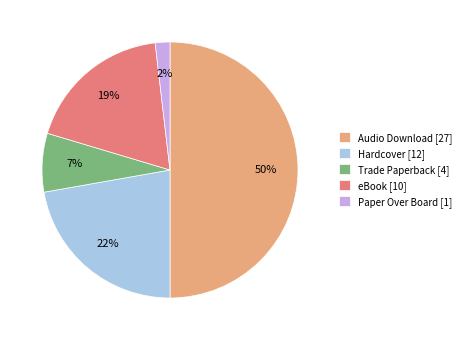

Which slice is the largest?

Audio Download